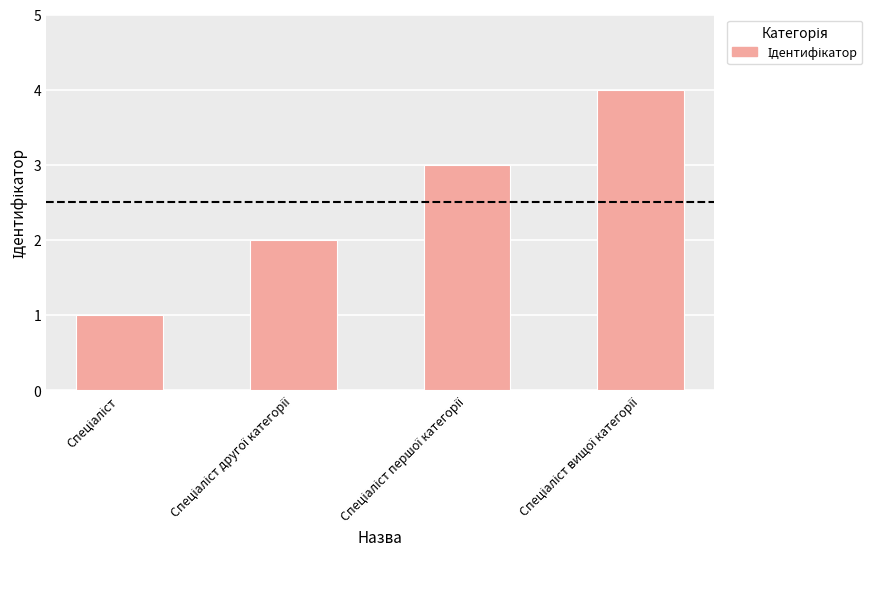

What is the sum of all values?

10